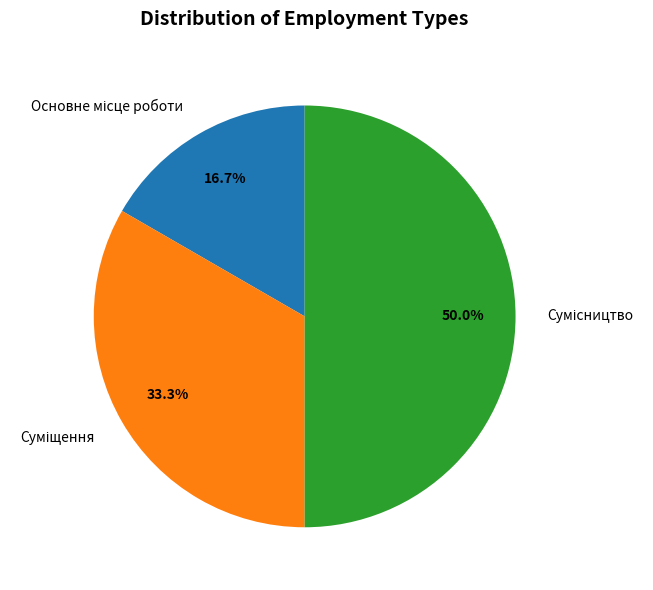

To the nearest percent, what is the difference between the Суміщення and Основне місце роботи slice percentages?

17%